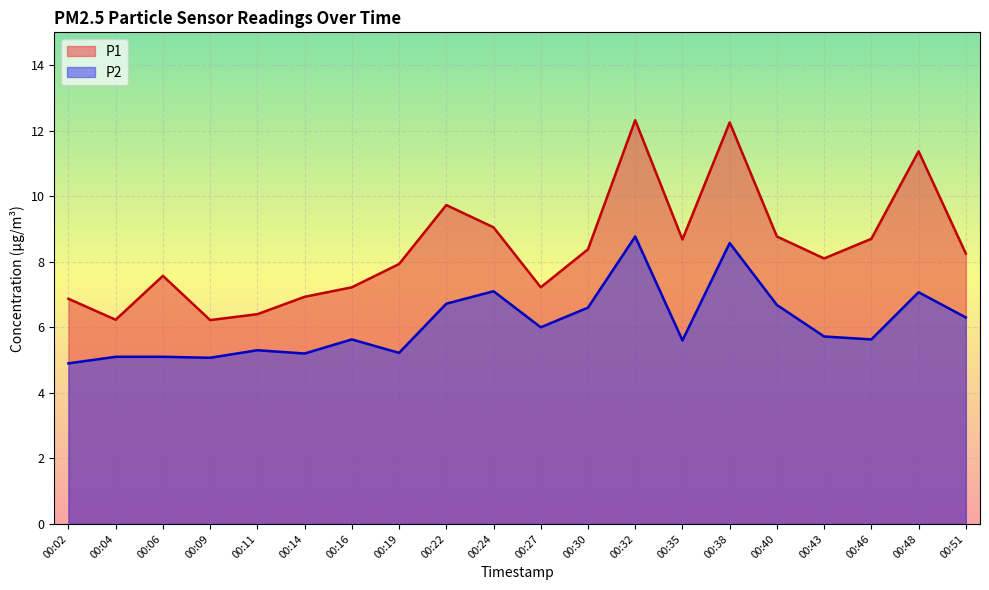

List the labels in order of P2 value, smallest first.

00:02, 00:09, 00:04, 00:06, 00:14, 00:19, 00:11, 00:35, 00:16, 00:46, 00:43, 00:27, 00:51, 00:30, 00:40, 00:22, 00:48, 00:24, 00:38, 00:32